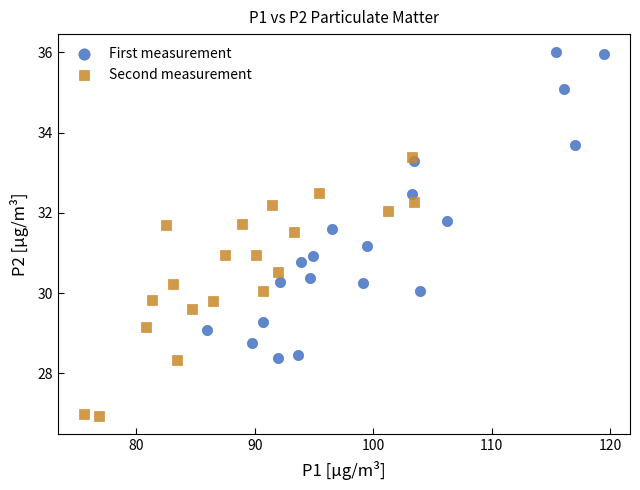

Which series contains the highest Y value?

First measurement